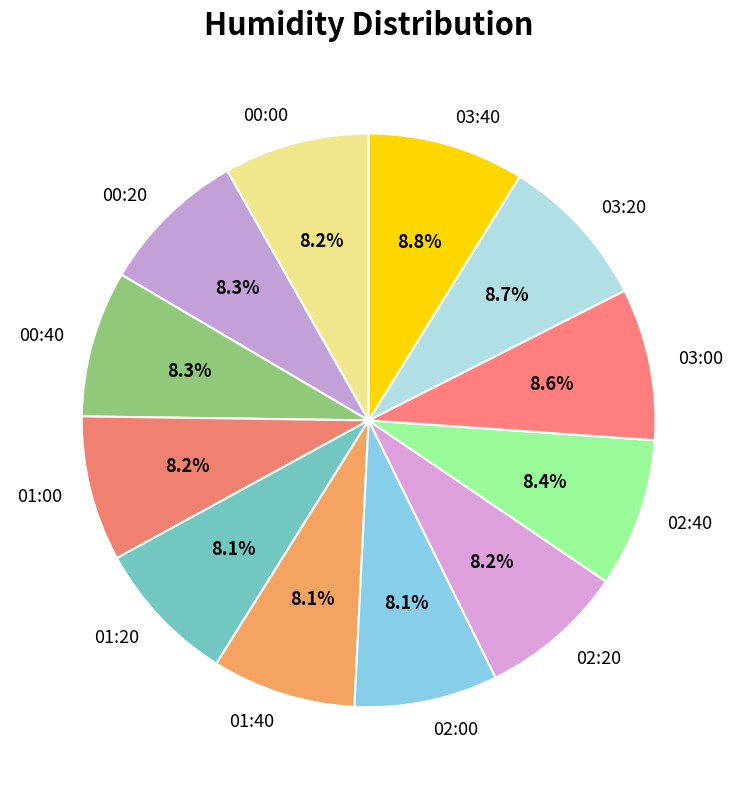

Is there any slice that represents more than half of the pie?

No